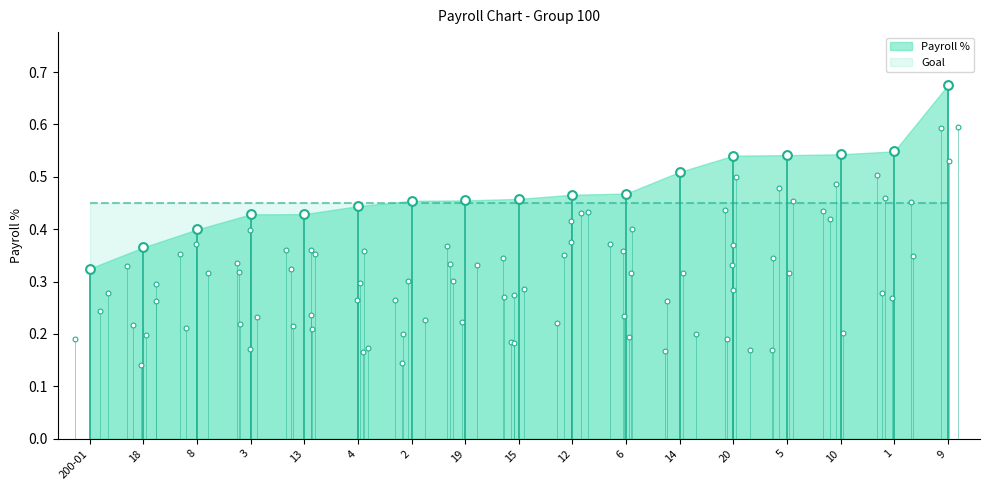

Between 13 and 20, which is larger?

20